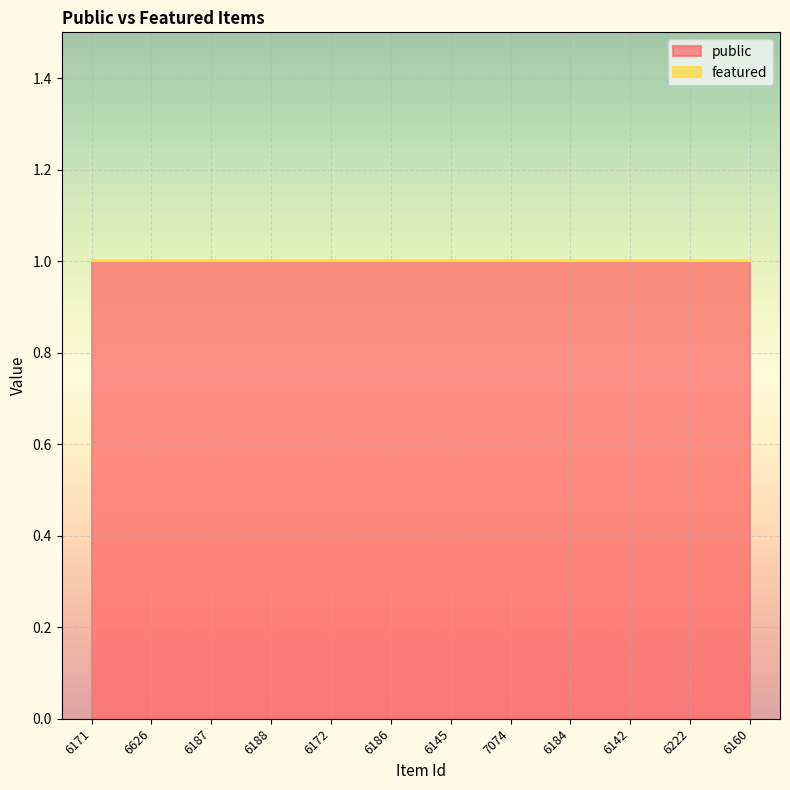

Reading left to right, what are all the values shown in this chart?

public: 1	1	1	1	1	1	1	1	1	1	1	1
featured: 0	0	0	0	0	0	0	0	0	0	0	0